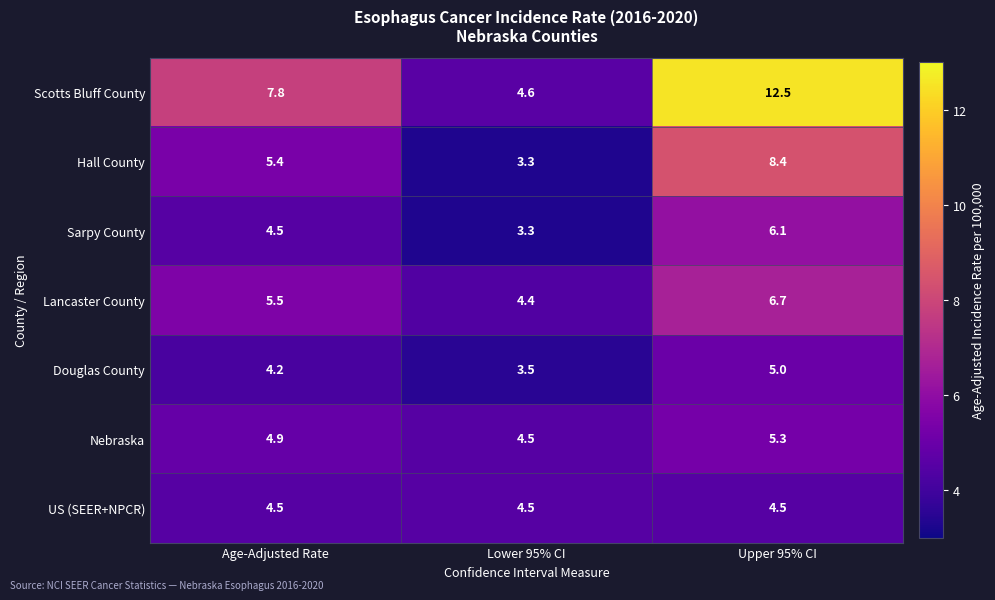

At which label does Hall County first exceed 5?

Age-Adjusted Rate